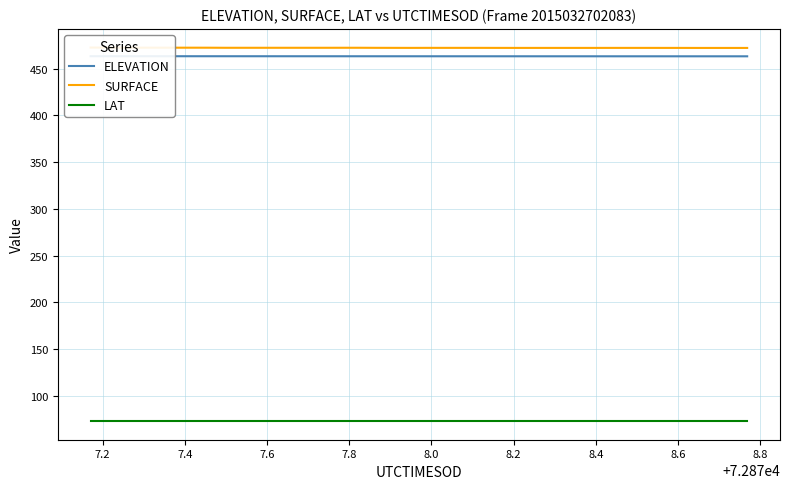

What are all the series names shown in the legend?

ELEVATION, SURFACE, LAT